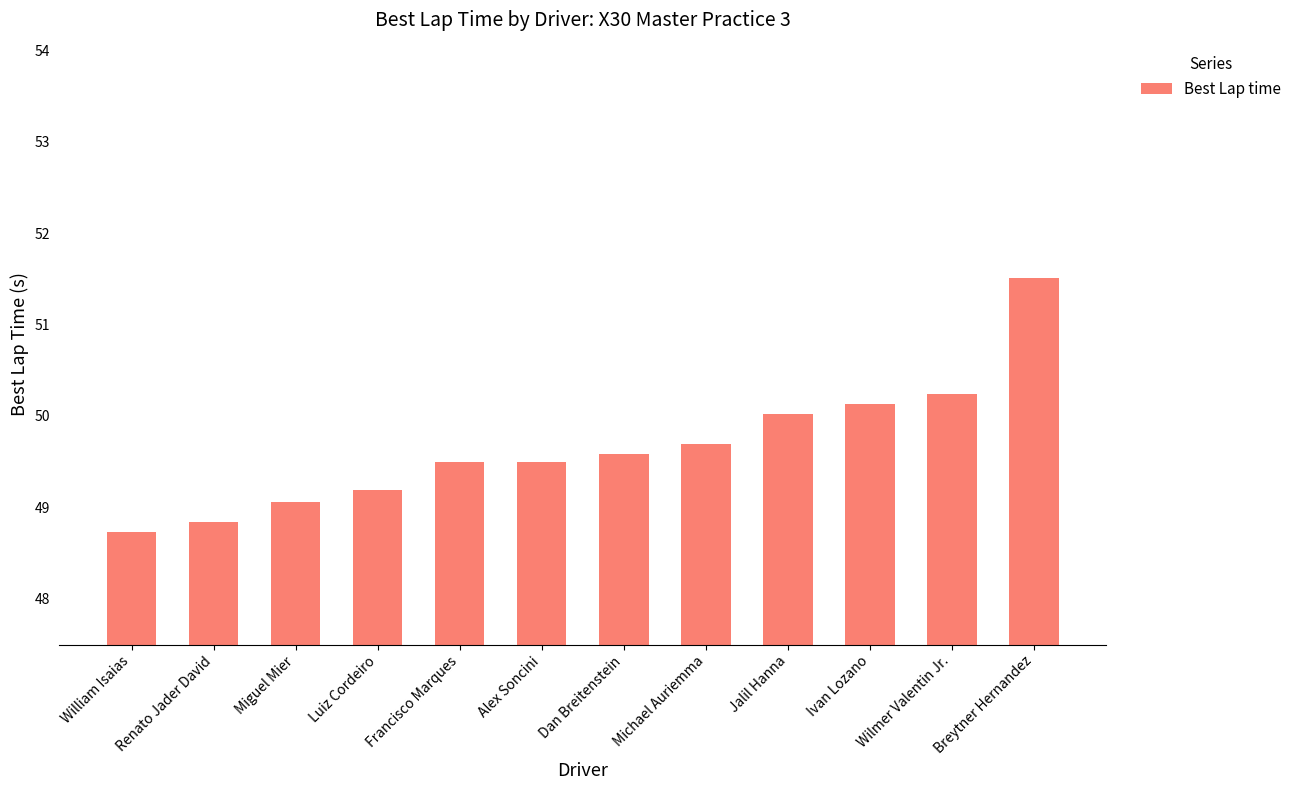

What value does the data have at Wilmer Valentin Jr.?

50.2